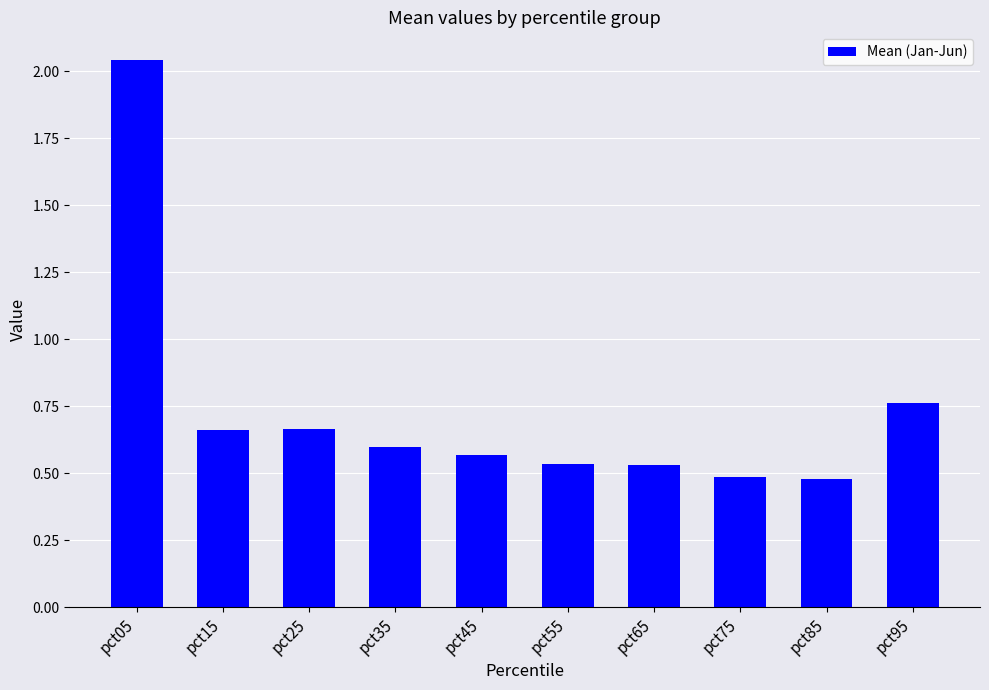

Between pct85 and pct35, which is larger?

pct35